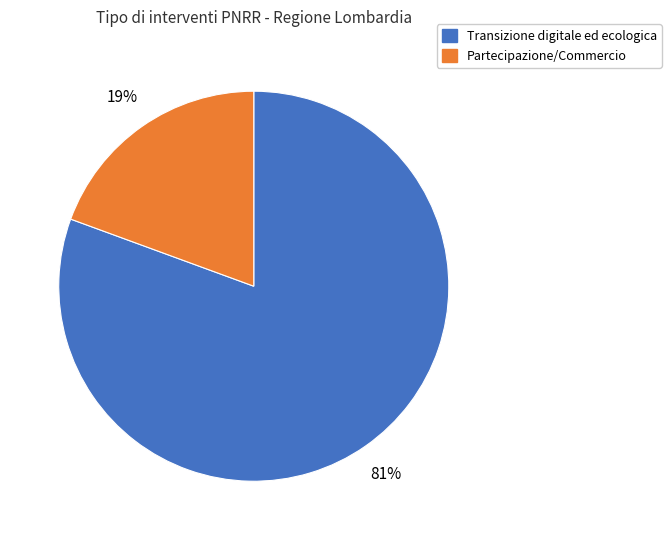

Does any single category account for the majority?

Yes